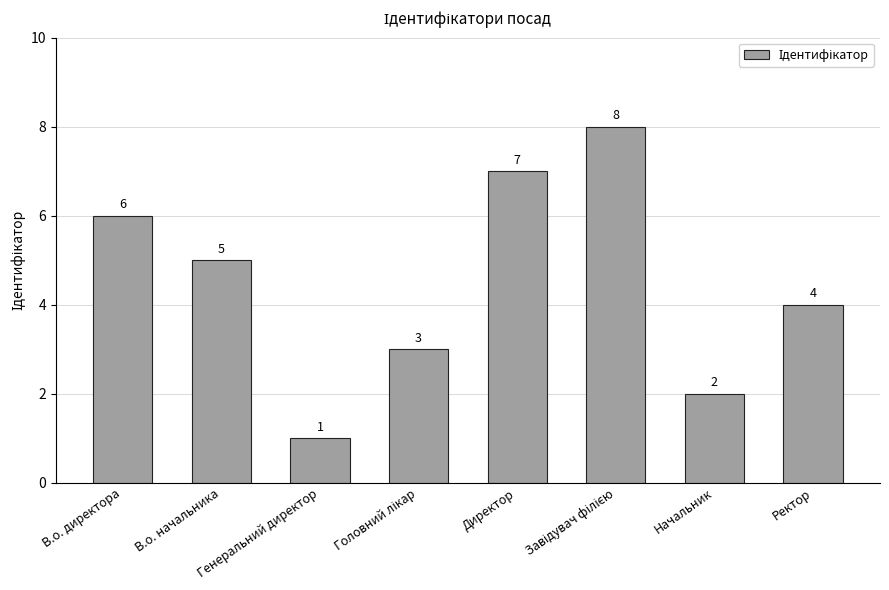

How many categories are shown in the chart?

8